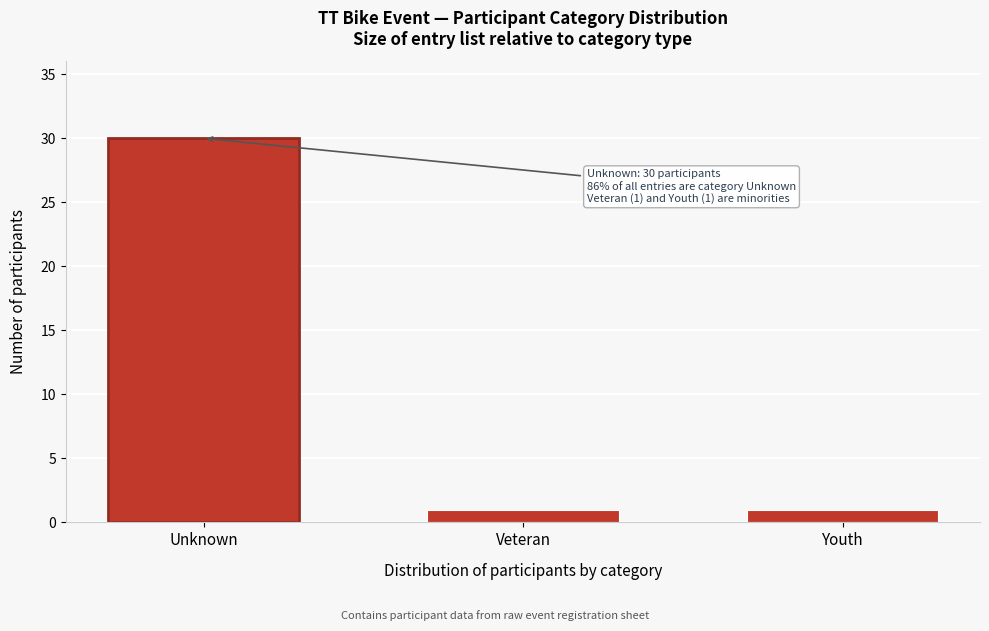

Reading left to right, what are all the values shown in this chart?

30	1	1